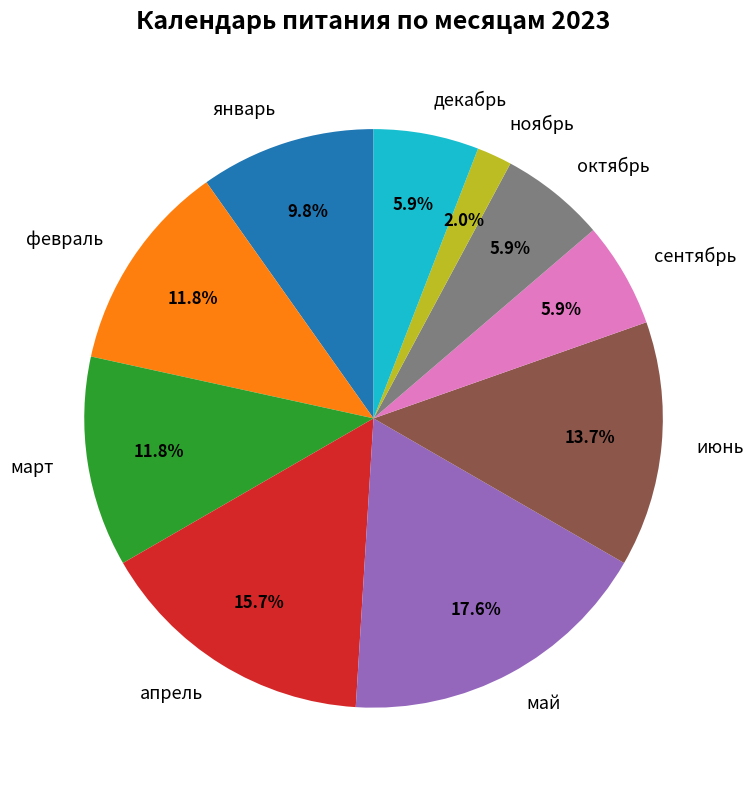

How much of the chart is everything except март?

88.2%